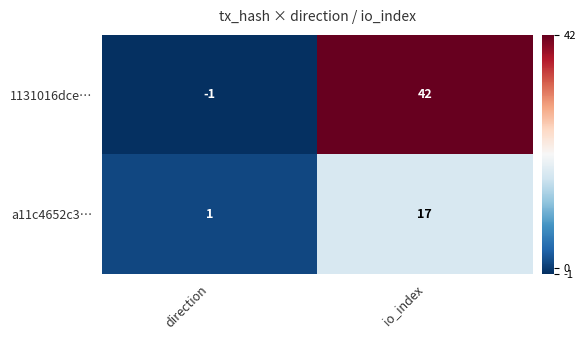

How many series are shown in this chart?

2